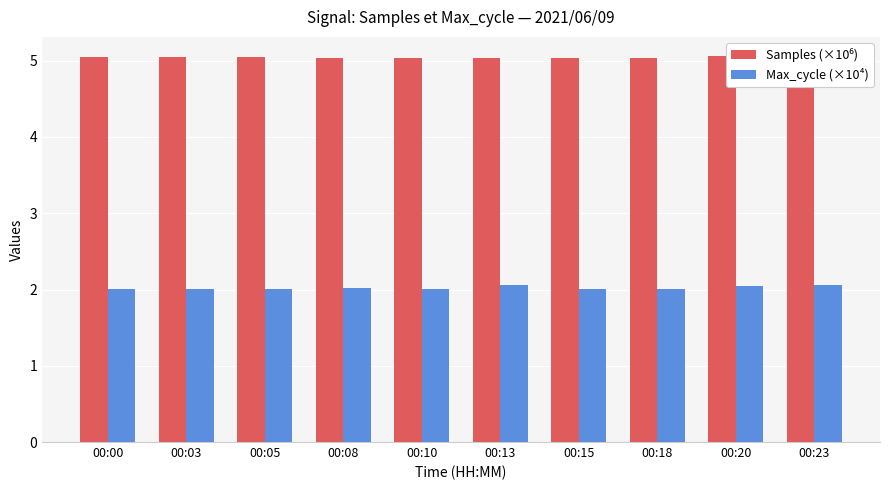

Reading left to right, extract all data points from this chart.

Samples (×10⁶): 00:00=5.0	00:03=5.0	00:05=5.0	00:08=5.0	00:10=5.0	00:13=5.0	00:15=5.0	00:18=5.0	00:20=5.1	00:23=5.1
Max_cycle (×10⁴): 00:00=2.0	00:03=2.0	00:05=2.0	00:08=2.0	00:10=2.0	00:13=2.1	00:15=2.0	00:18=2.0	00:20=2.1	00:23=2.1